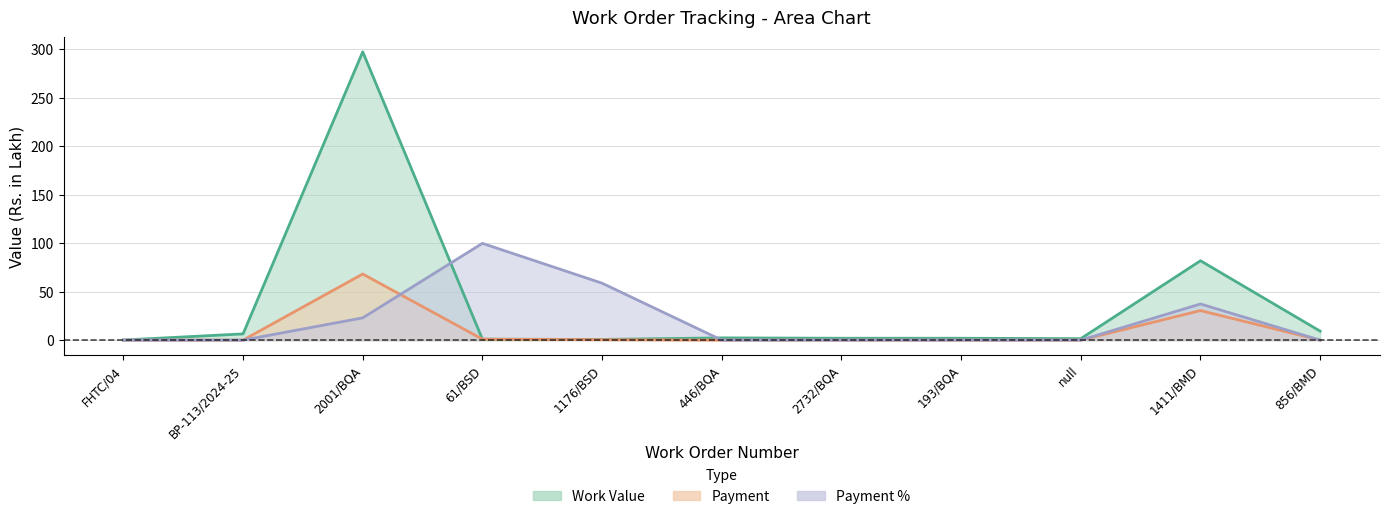

What are all the series names shown in the legend?

Work Value, Payment, Payment %